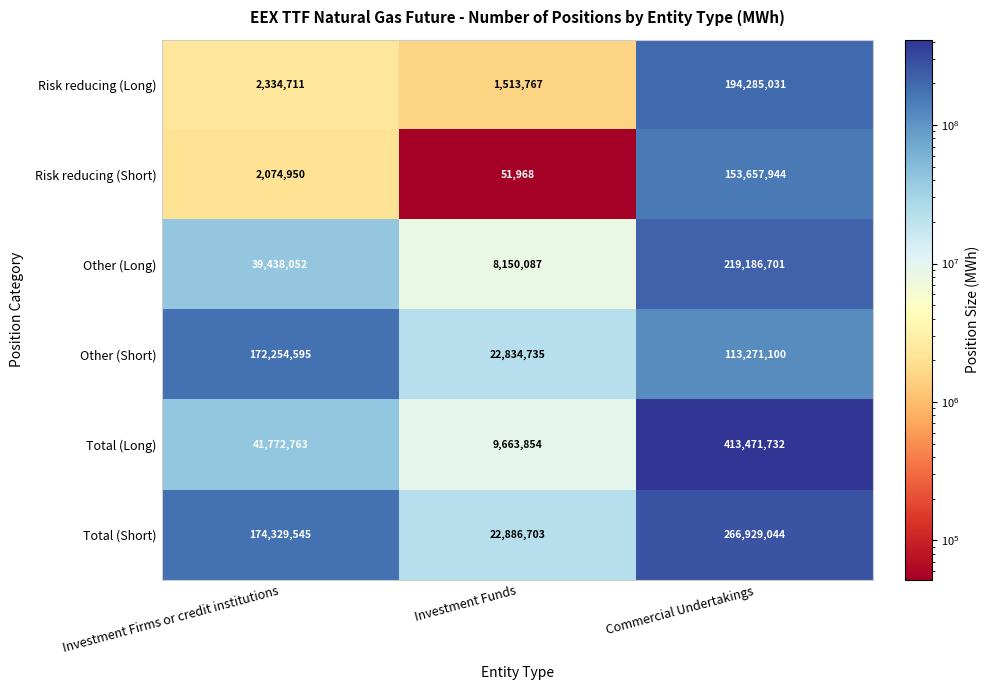

Which series has the largest total across all categories?

Total (Long)